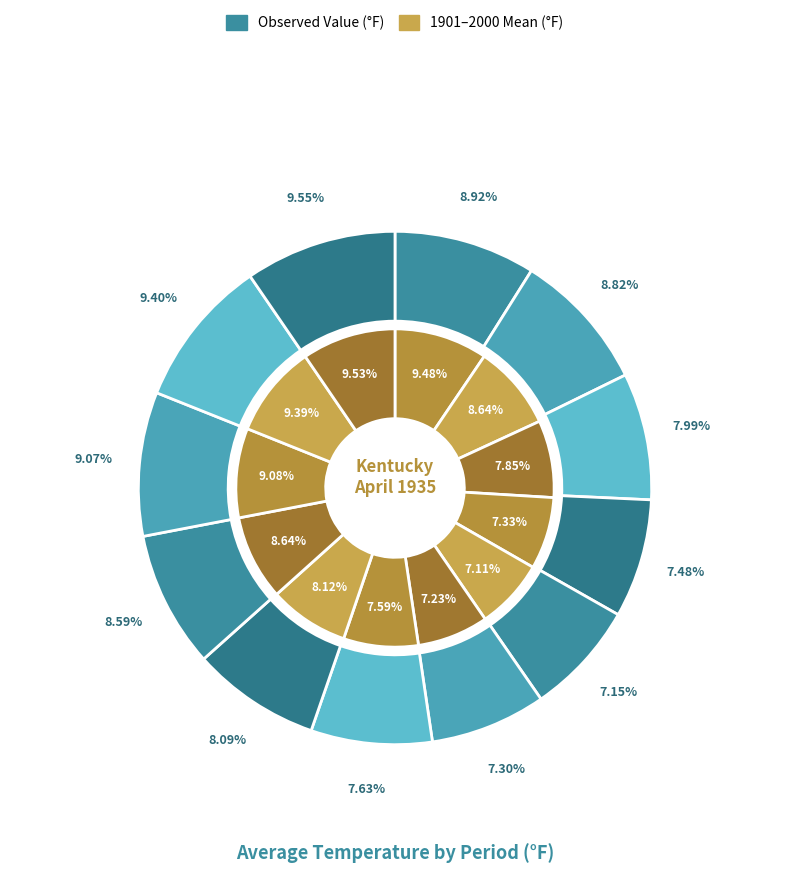

True or false: 6 accounts for 7% of the total.

True